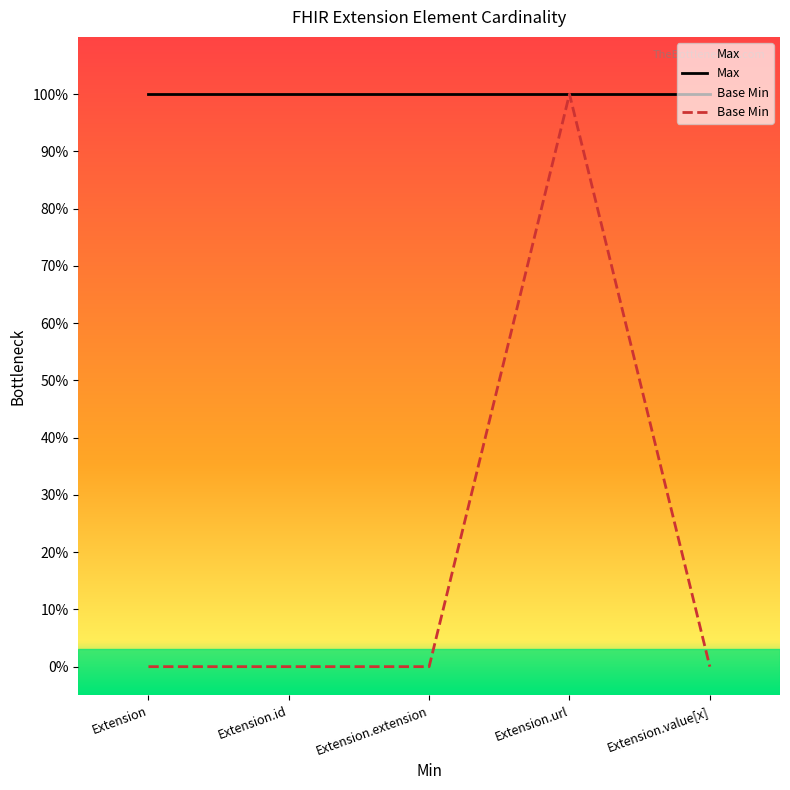

Which category has the highest value across all series?

Extension.url